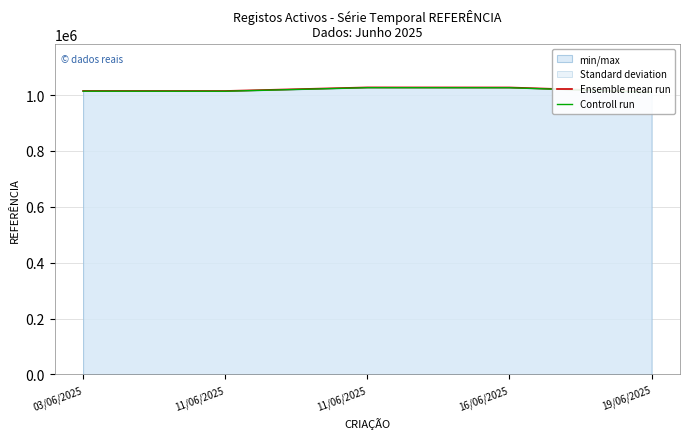

What is the spread (max minus min) of values at 03/06/2025?

1014.8